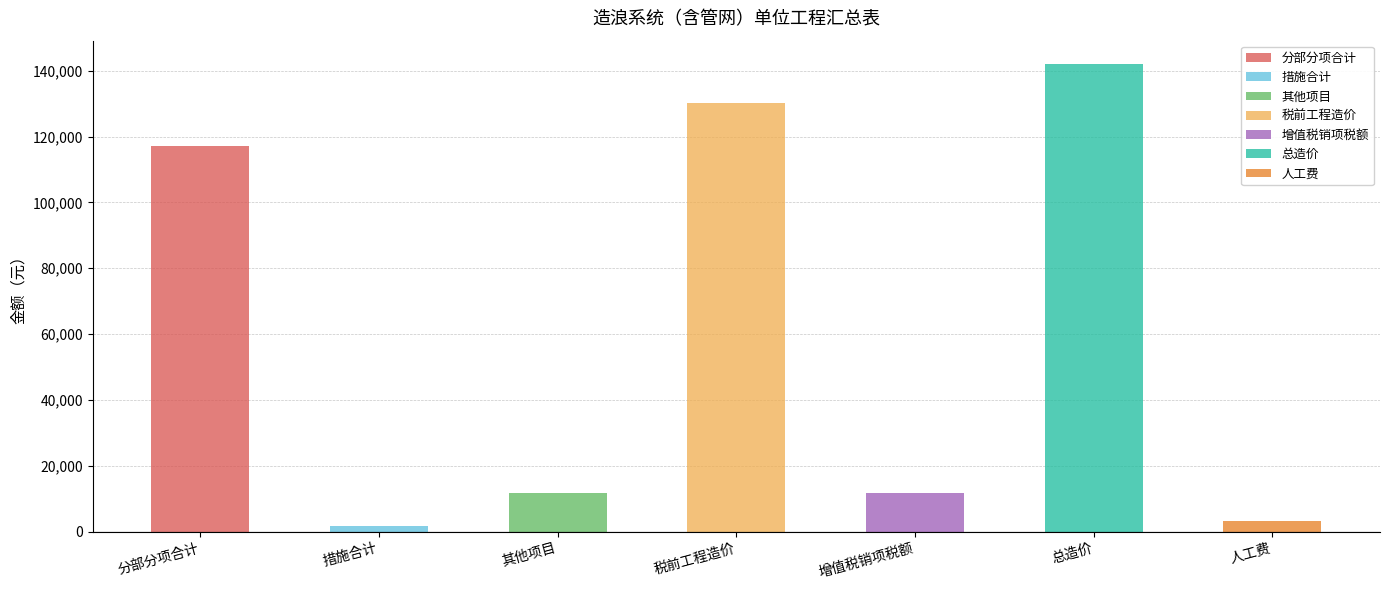

What is the greatest value displayed?

142019.3